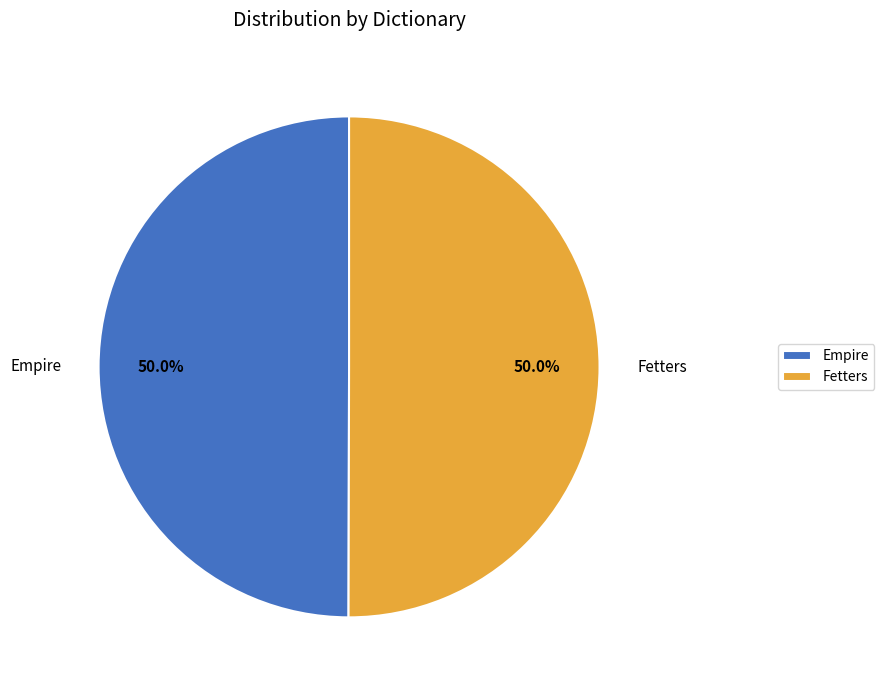

Combined, do Empire and Fetters account for over 50%?

Yes